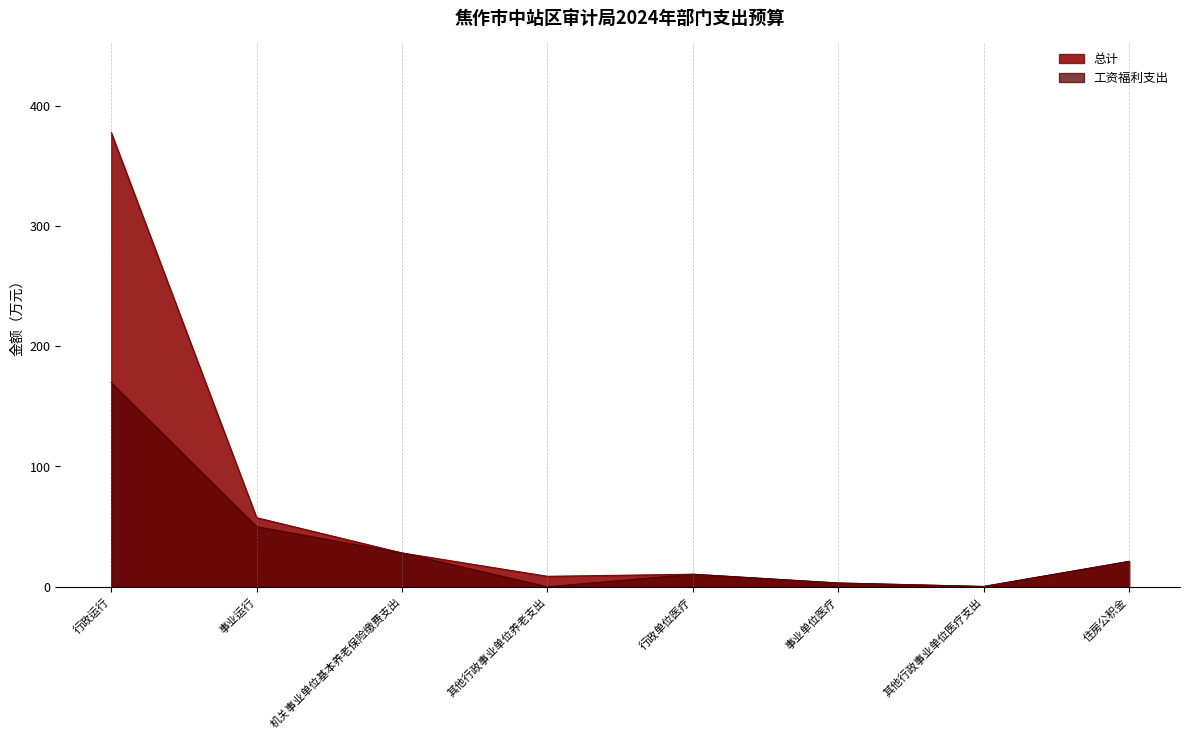

At which label does 工资福利支出 first exceed 21?

行政运行